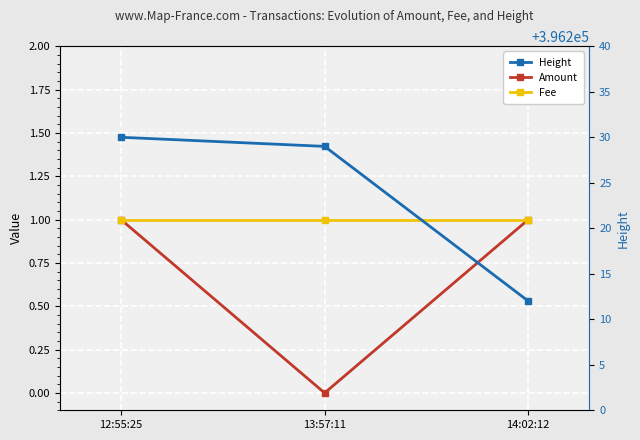

Reading left to right, extract all data points from this chart.

Amount: 1	0	1
Fee: 1	1	1
Height: 396230	396229	396212